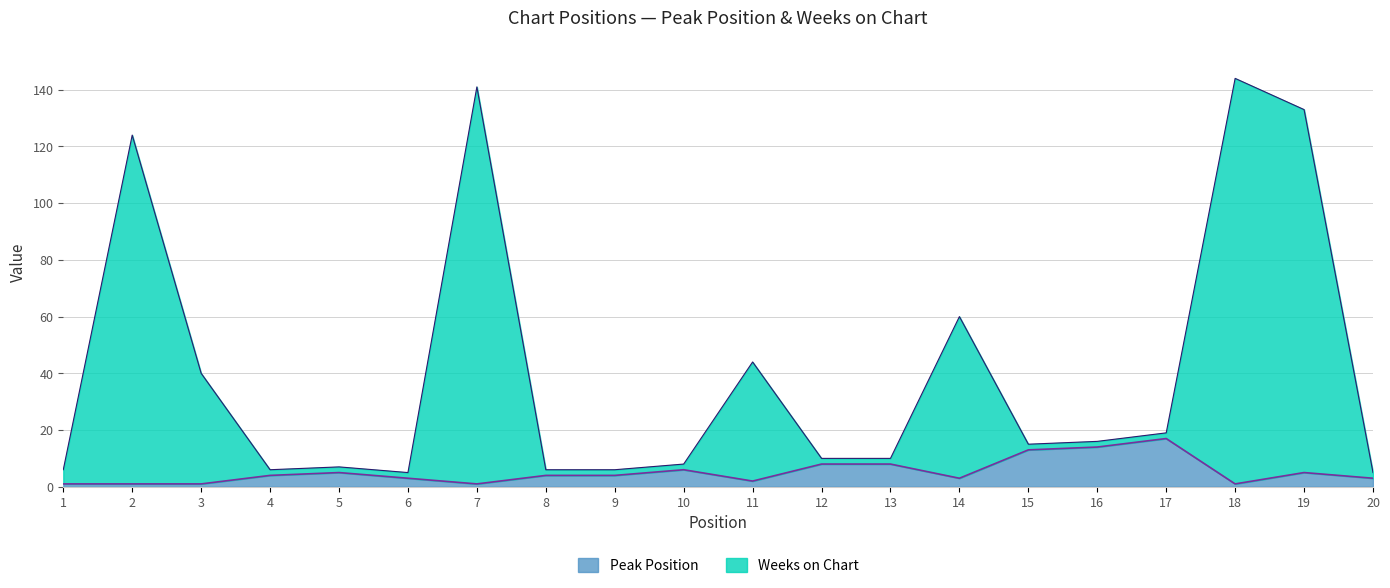

Which category has the lowest value across all series?

1